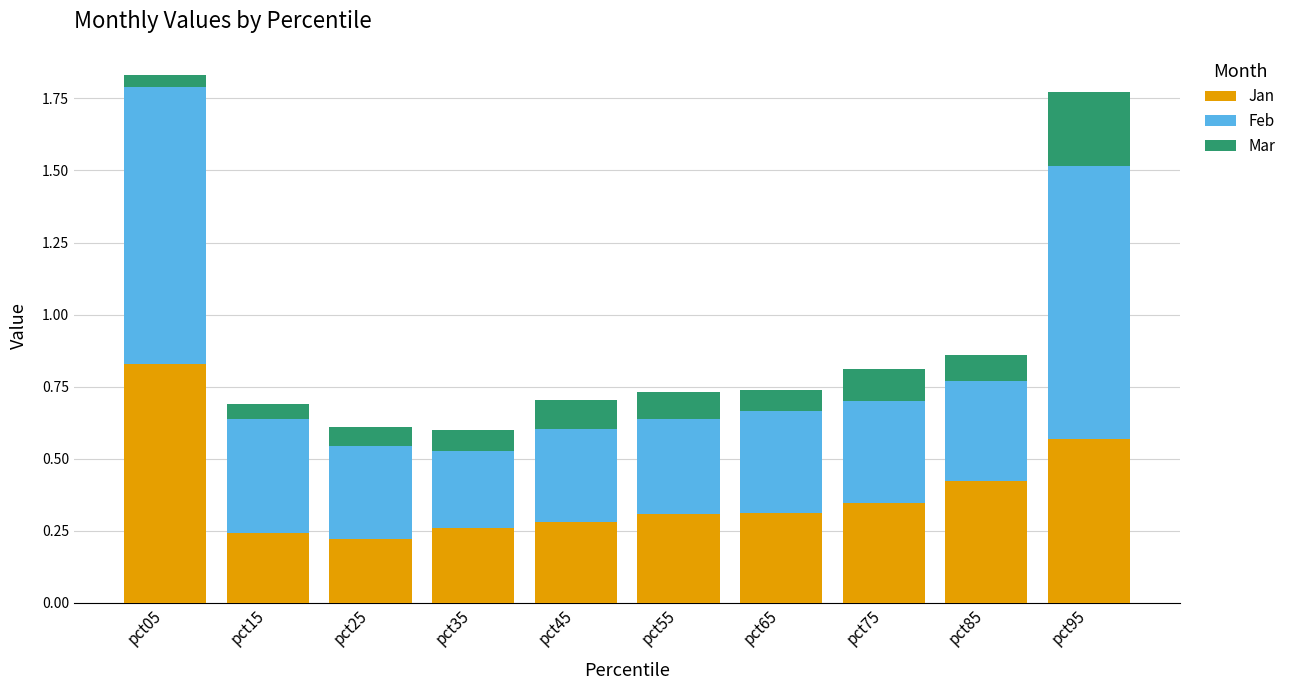

How many bars are there in total?

10